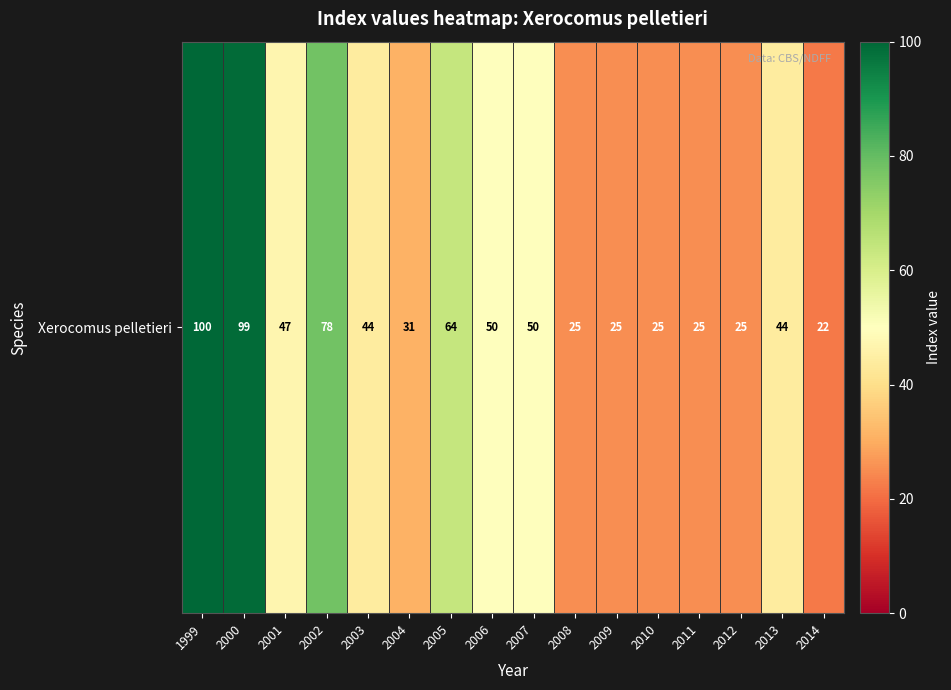

Which category has the highest value across all series?

1999